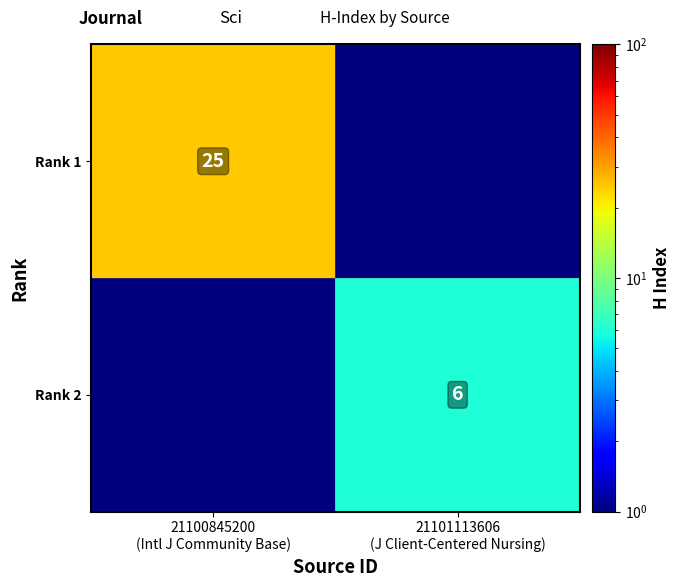

At which label is Rank 1 closest to 12?

21101113606 (J Client-Centered Nursing)